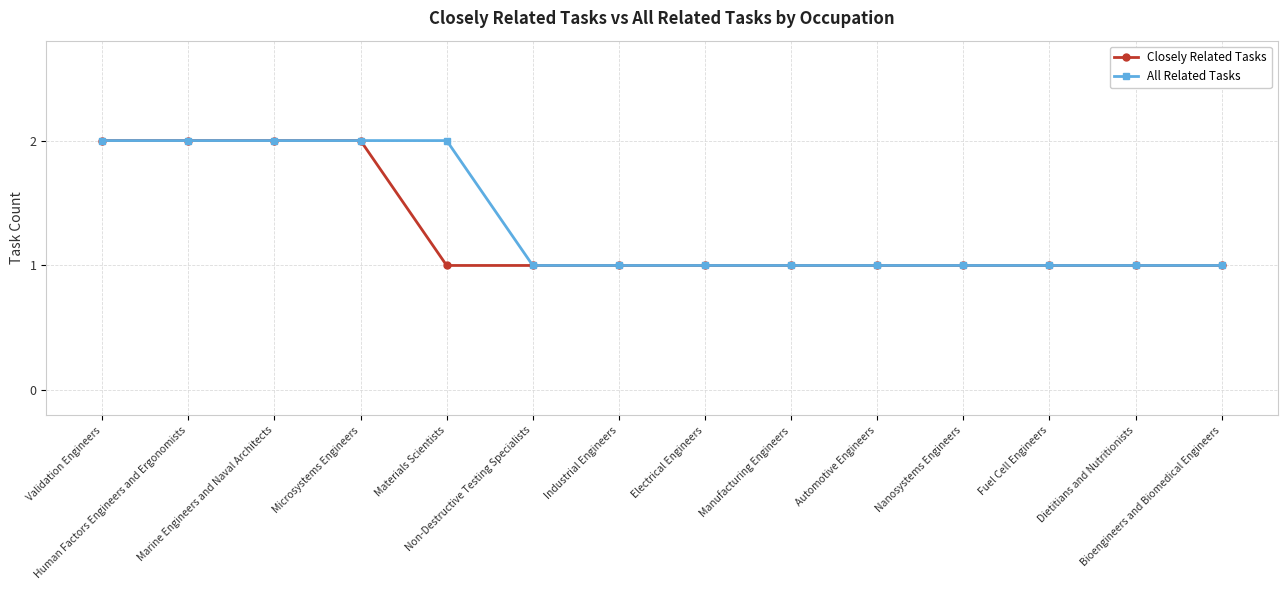

Reading left to right, list all the values displayed in this chart.

Closely Related Tasks: Validation Engineers=2	Human Factors Engineers and Ergonomists=2	Marine Engineers and Naval Architects=2	Microsystems Engineers=2	Materials Scientists=1	Non-Destructive Testing Specialists=1	Industrial Engineers=1	Electrical Engineers=1	Manufacturing Engineers=1	Automotive Engineers=1	Nanosystems Engineers=1	Fuel Cell Engineers=1	Dietitians and Nutritionists=1	Bioengineers and Biomedical Engineers=1
All Related Tasks: Validation Engineers=2	Human Factors Engineers and Ergonomists=2	Marine Engineers and Naval Architects=2	Microsystems Engineers=2	Materials Scientists=2	Non-Destructive Testing Specialists=1	Industrial Engineers=1	Electrical Engineers=1	Manufacturing Engineers=1	Automotive Engineers=1	Nanosystems Engineers=1	Fuel Cell Engineers=1	Dietitians and Nutritionists=1	Bioengineers and Biomedical Engineers=1